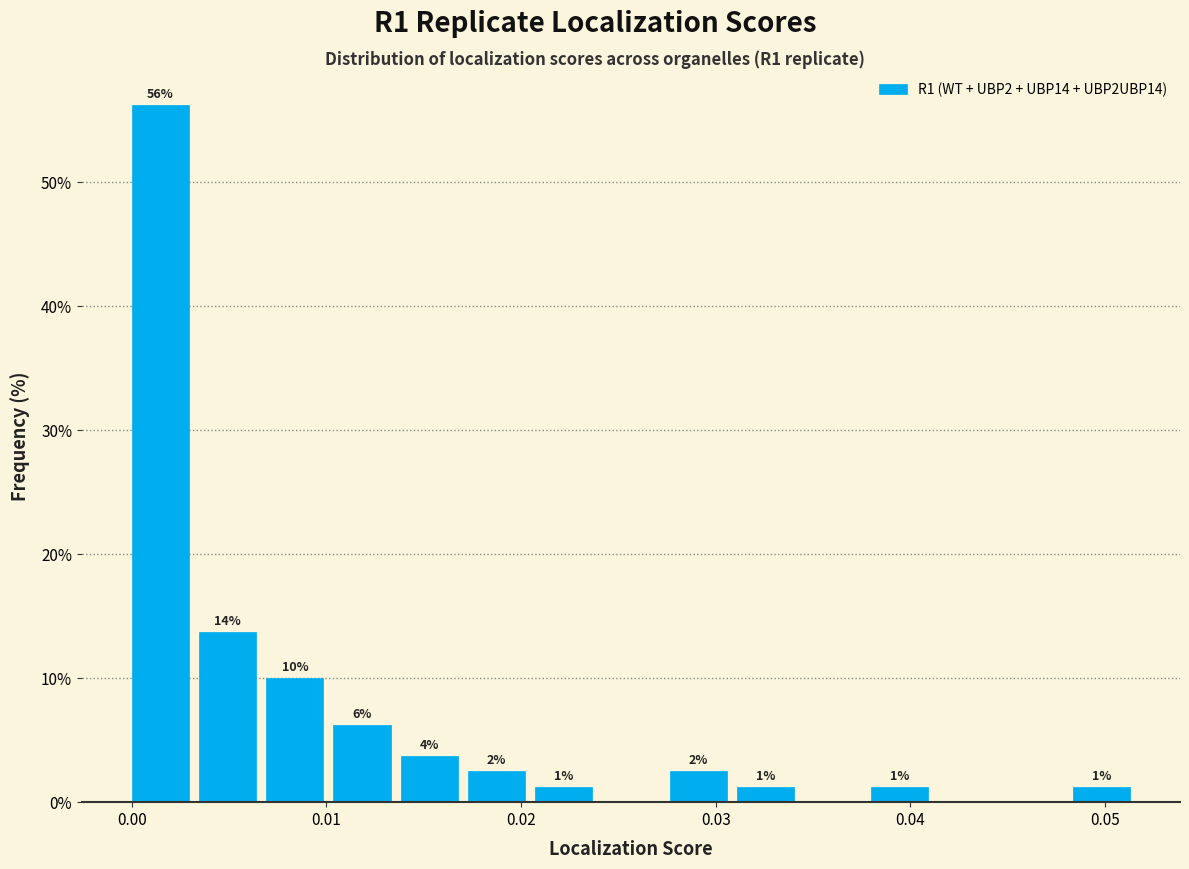

Around what value on the x-axis is the tallest bar? Give the approximate position of its centre, as read against the axis.

0.001